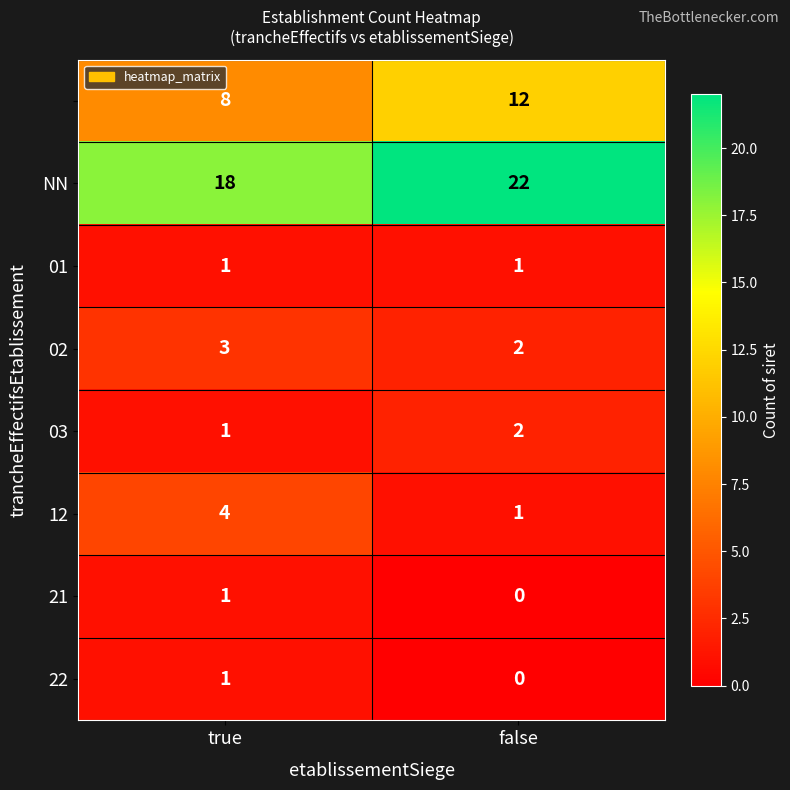

What is the total value across all series at false?

40